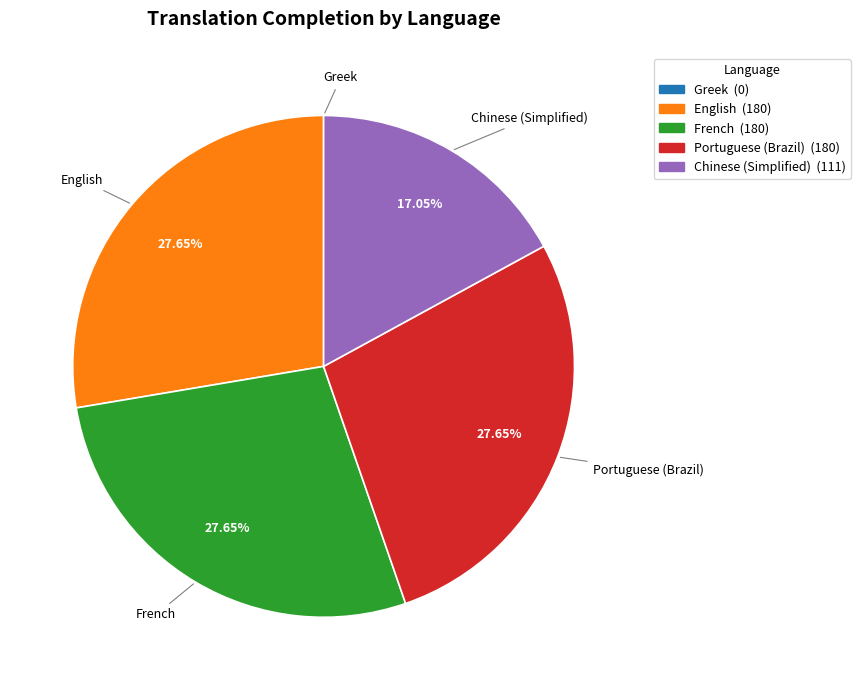

Is the sum of Portuguese (Brazil) and English greater than half?

Yes